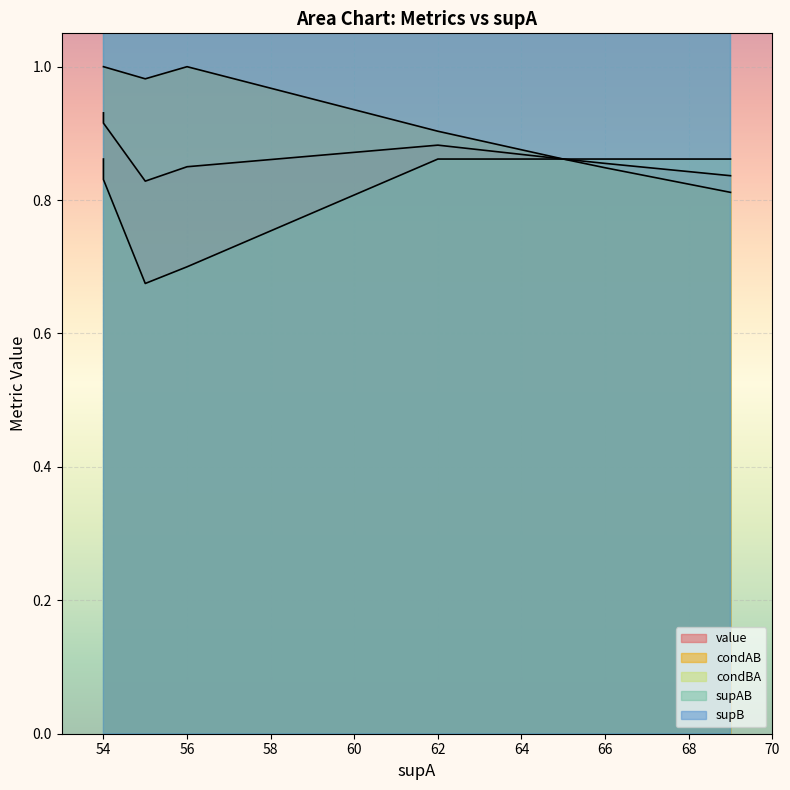

Which series has the widest spread of values?

supB